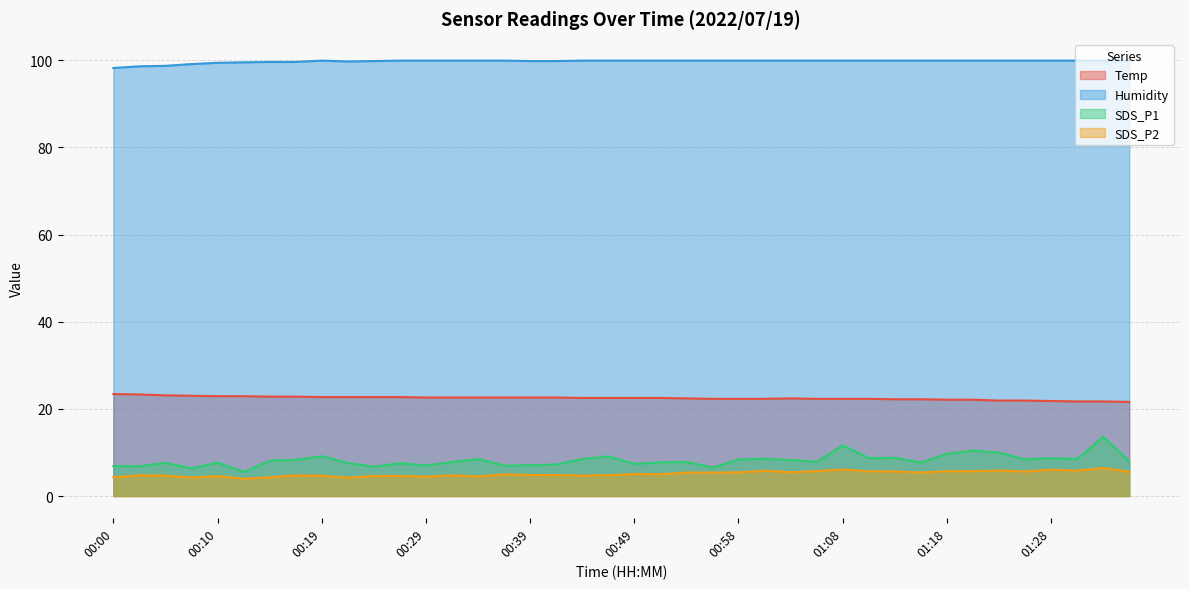

What position from the left is 01:28?

37